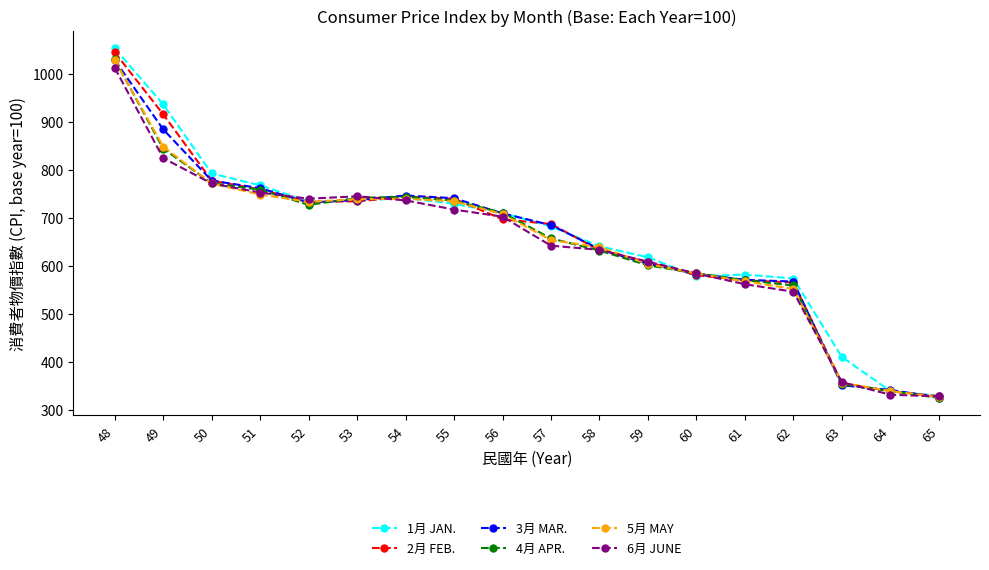

Which series changed the most between 54 and 57?

6月 JUNE